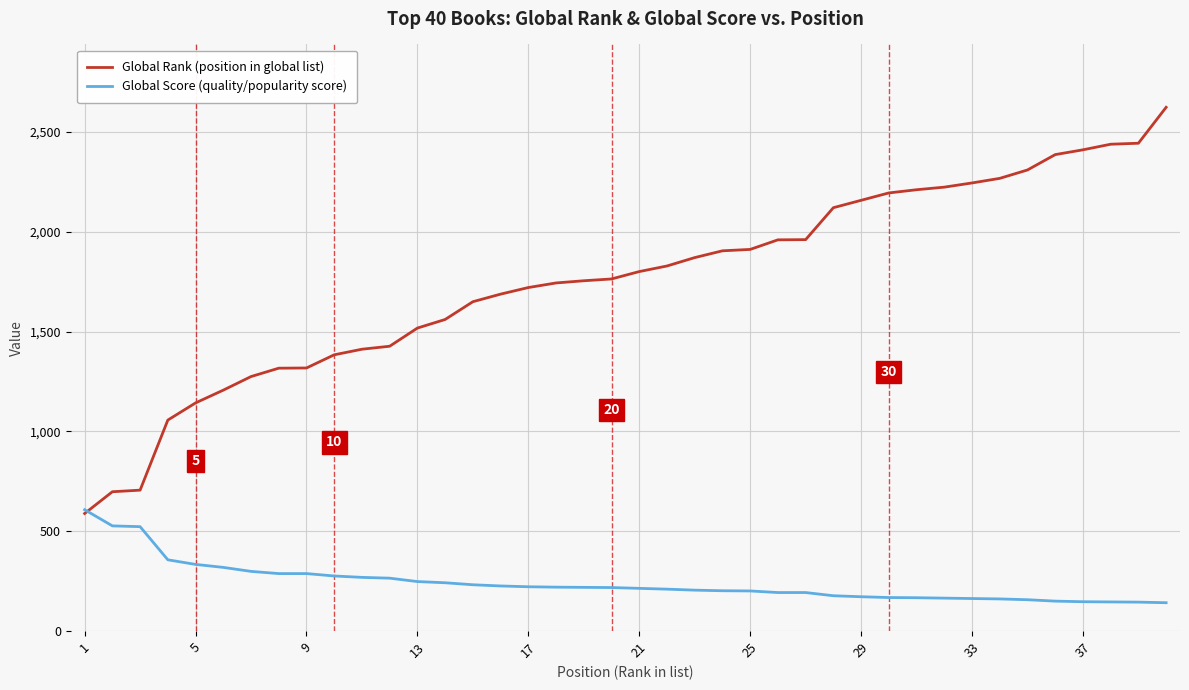

How many lines are shown in the chart?

2